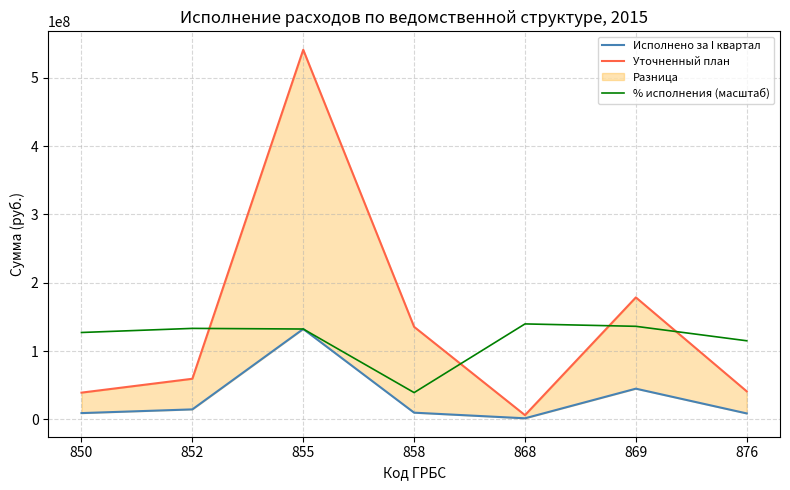

How many lines are shown in the chart?

3